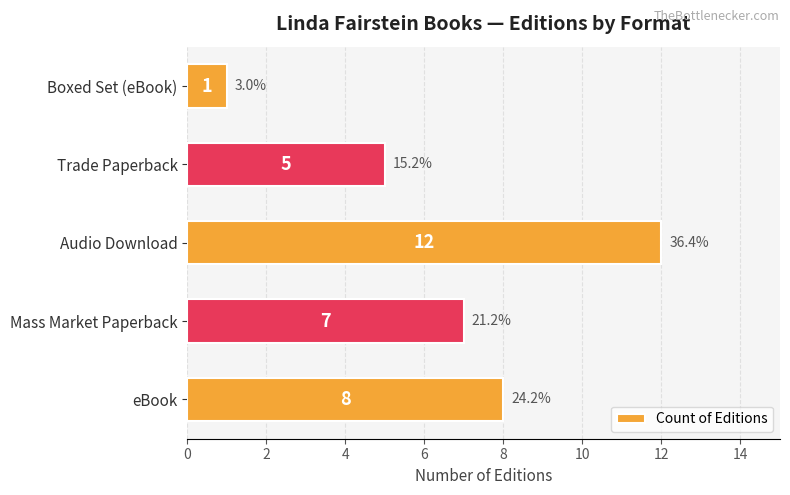

At which category does the chart reach its minimum across all series?

Boxed Set (eBook)